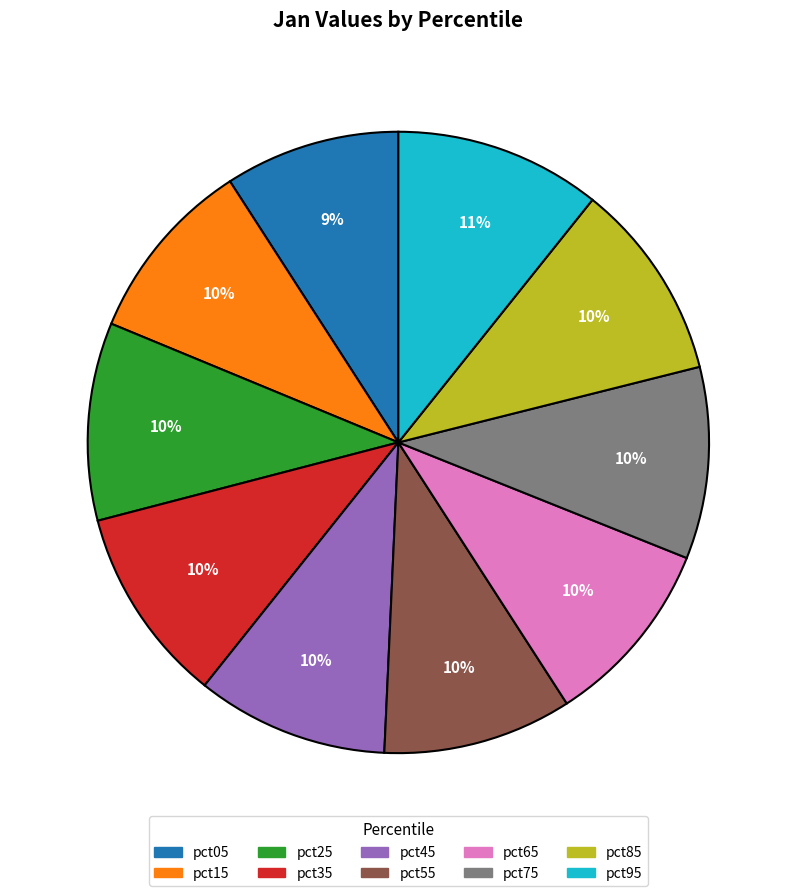

Does pct65 account for over 50% of the chart?

No